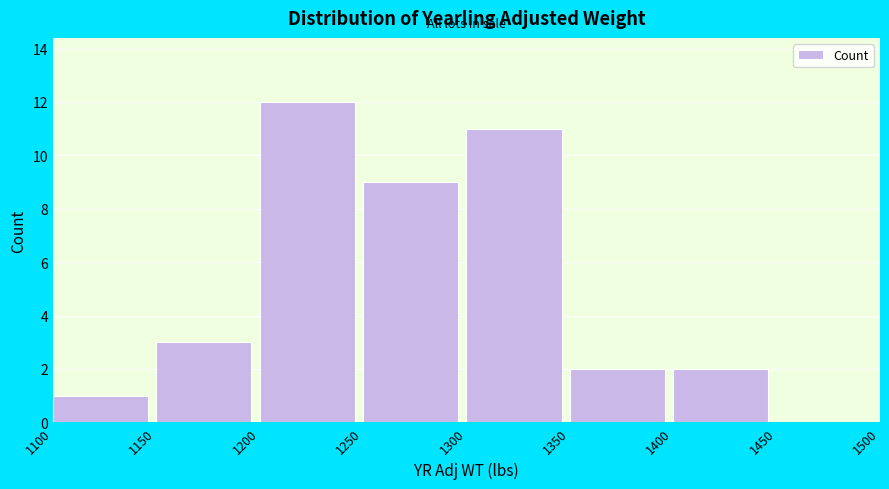

How tall is the bar that spans 1300 to 1350 on the x-axis? The values are not printed on the chart, so give them approximately, as read against the axis.

11